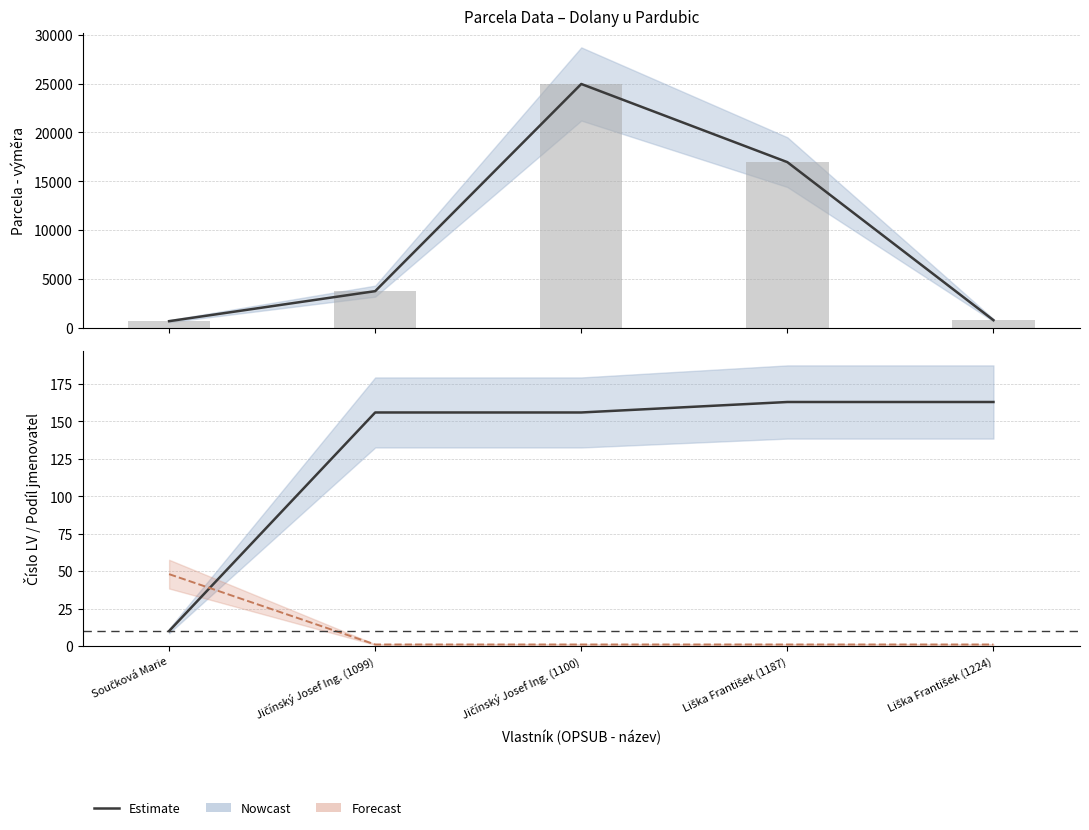

What is the difference between the second highest and minimum values?

153